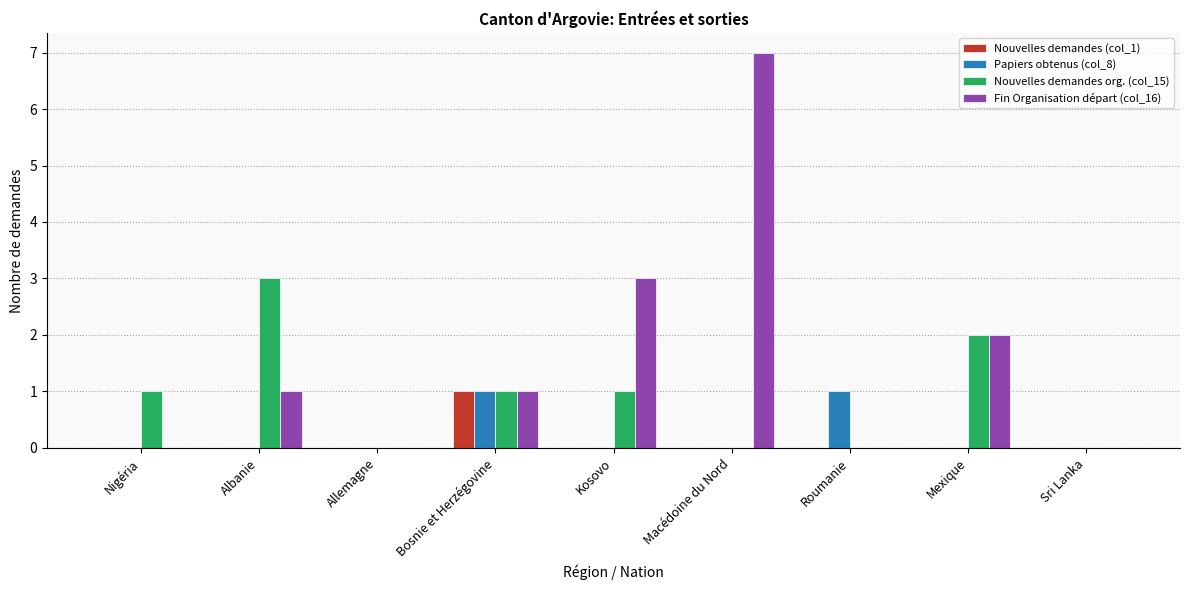

True or false: Nouvelles demandes org. (col_15) has a value of 1 at Bosnie et Herzégovine.

True